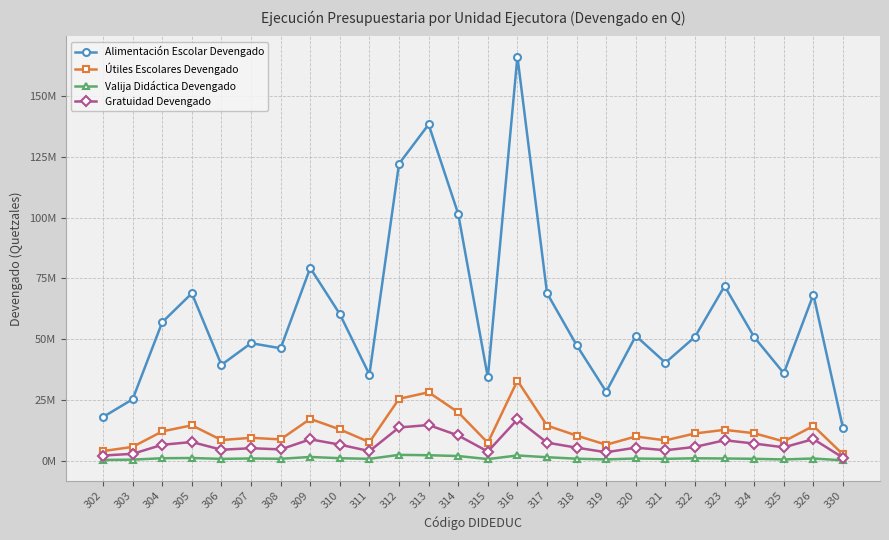

Is the value of Gratuidad Devengado at 306 greater than the value of Útiles Escolares Devengado at 322?

No